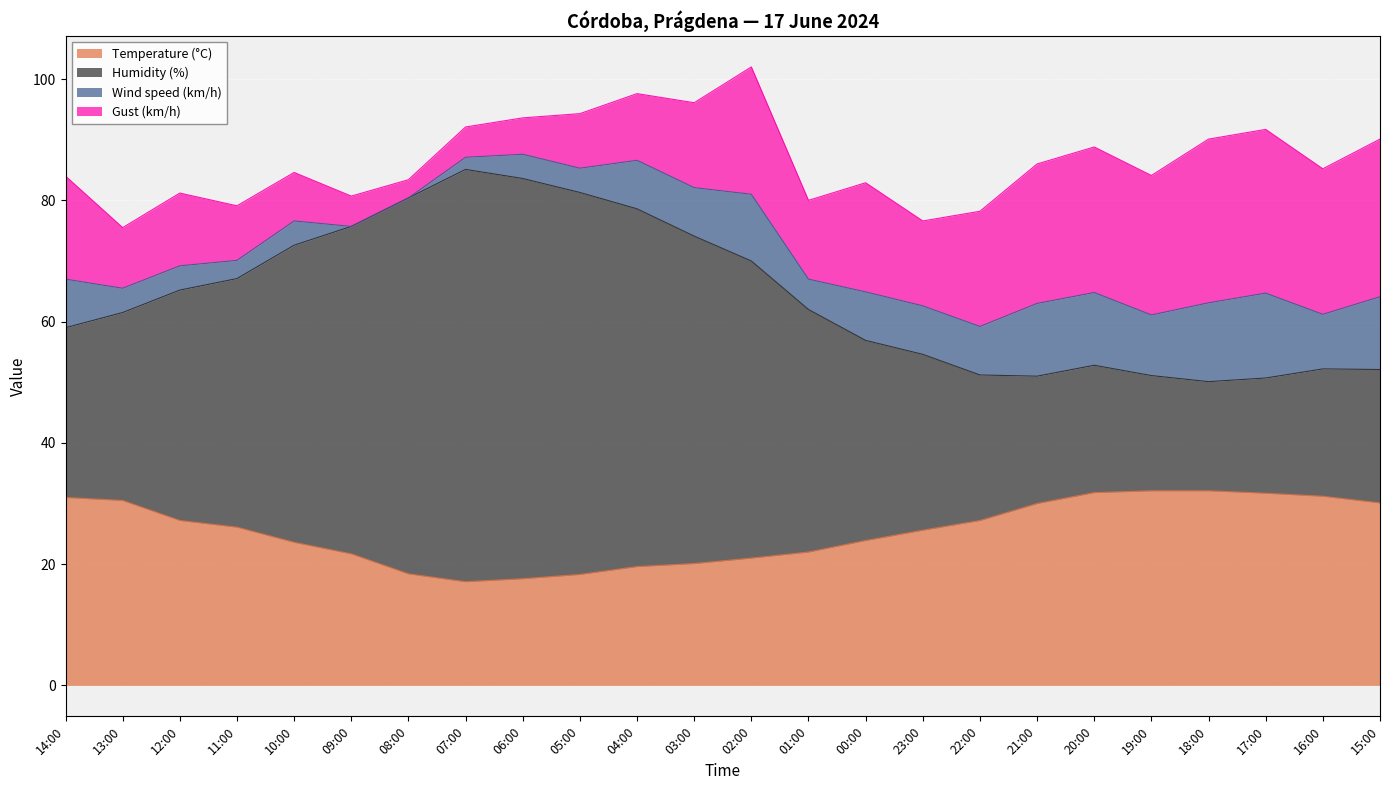

At how many categories does at least one series exceed 29?

24